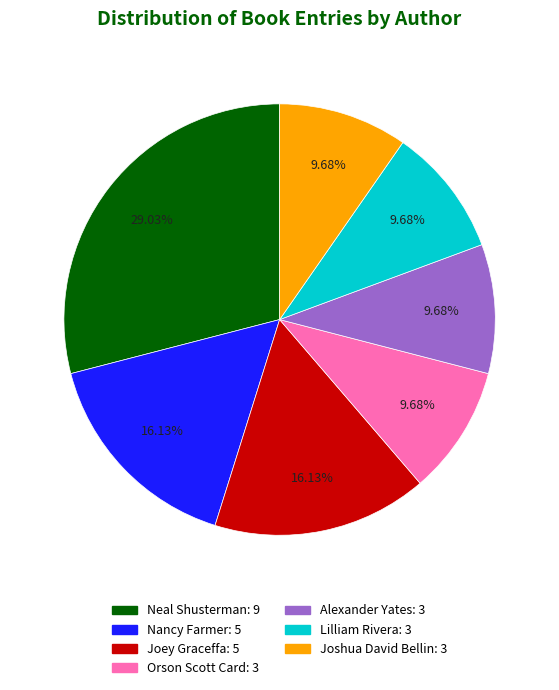

Which category has the biggest portion of the pie?

Neal Shusterman